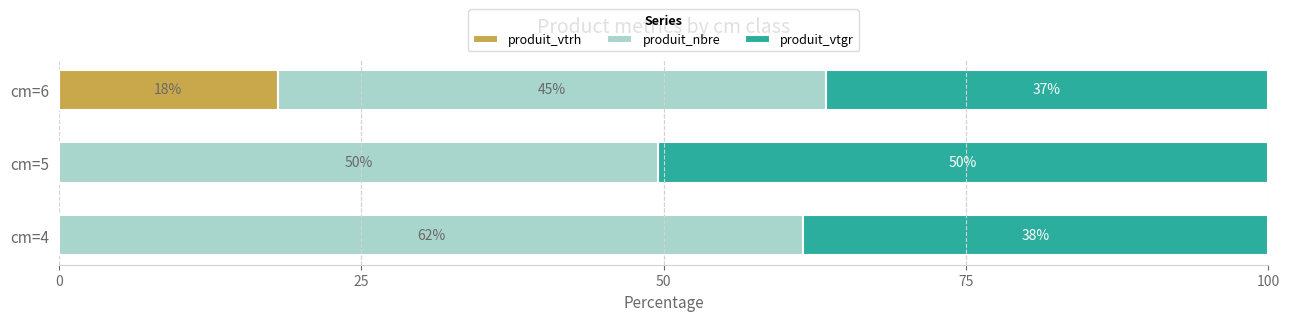

How many data points does each series have?

3